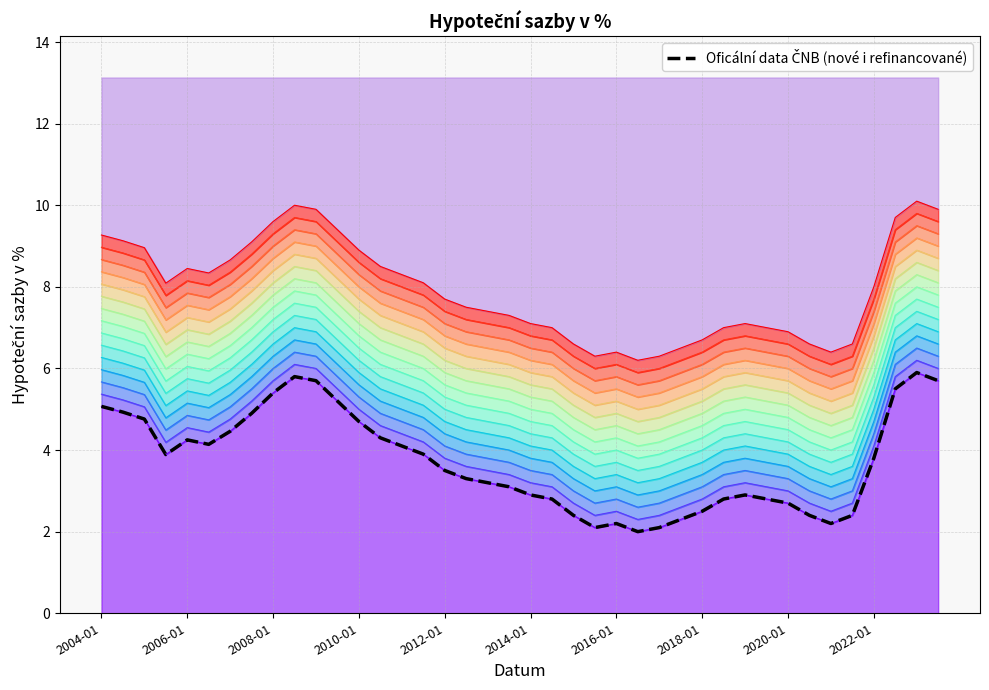

How many interior local valleys (lower than both neighbors) does the data have?

5